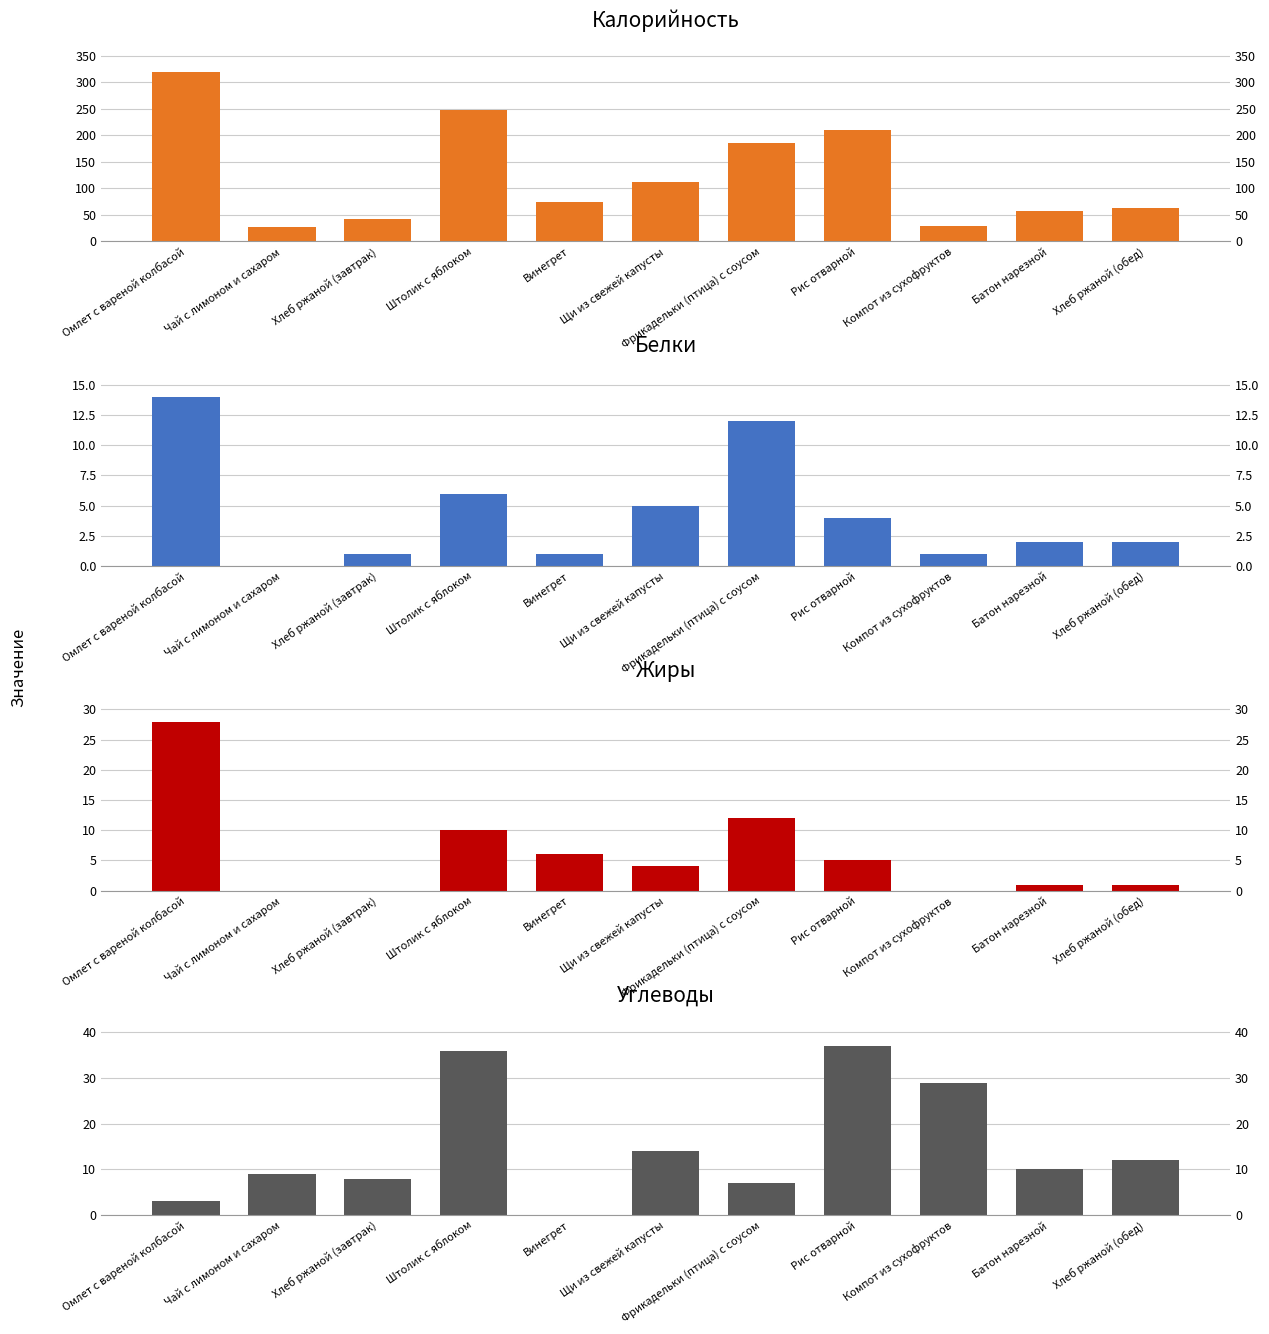

What is the label of the 10th bar from the left?

Батон нарезной